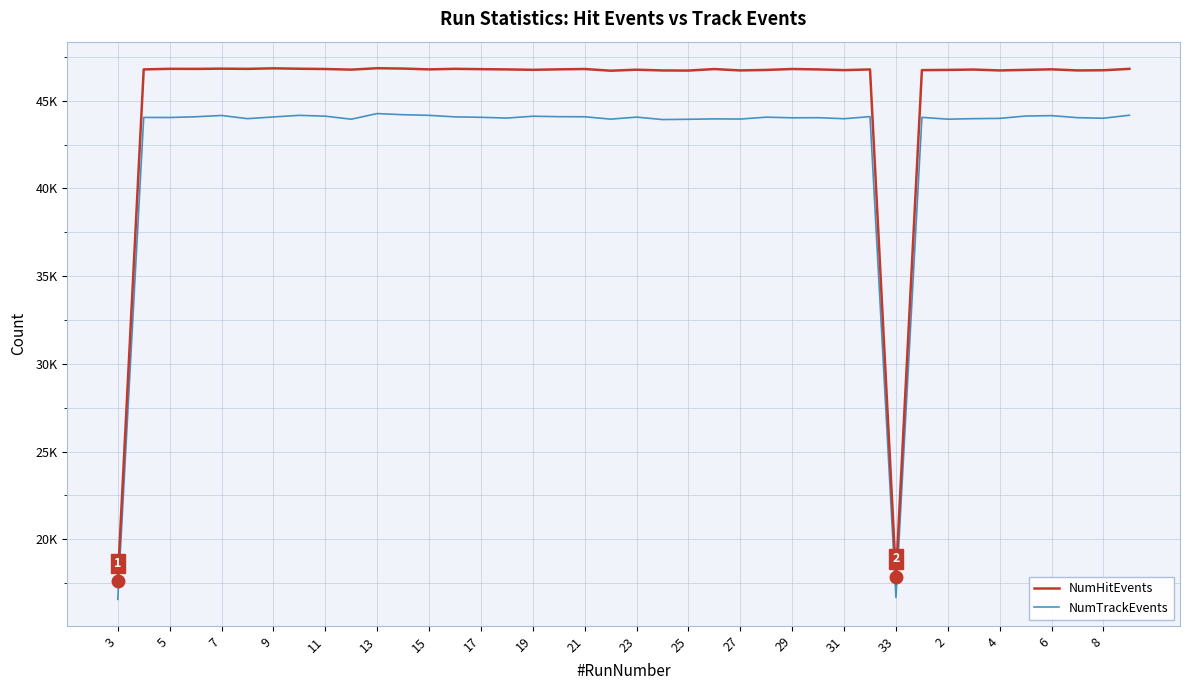

Does the chart display data point markers on the line(s)?

No